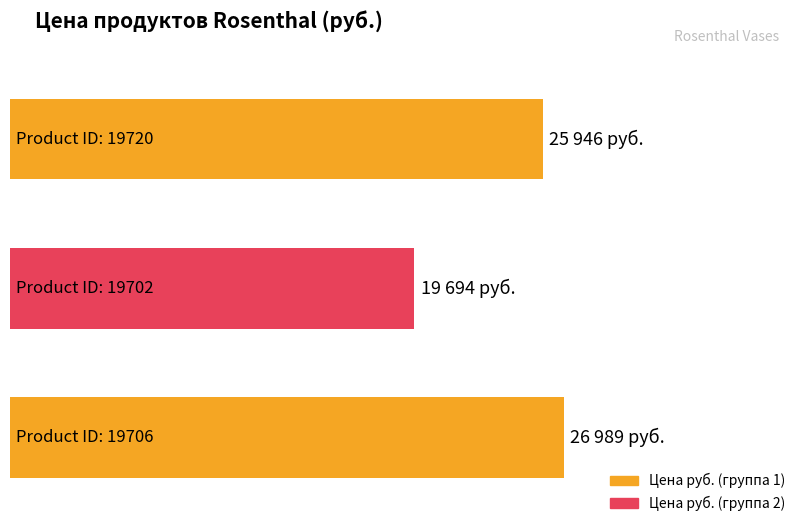

Approximately how many times larger is the value at 19720 compared to 19702?

1.3